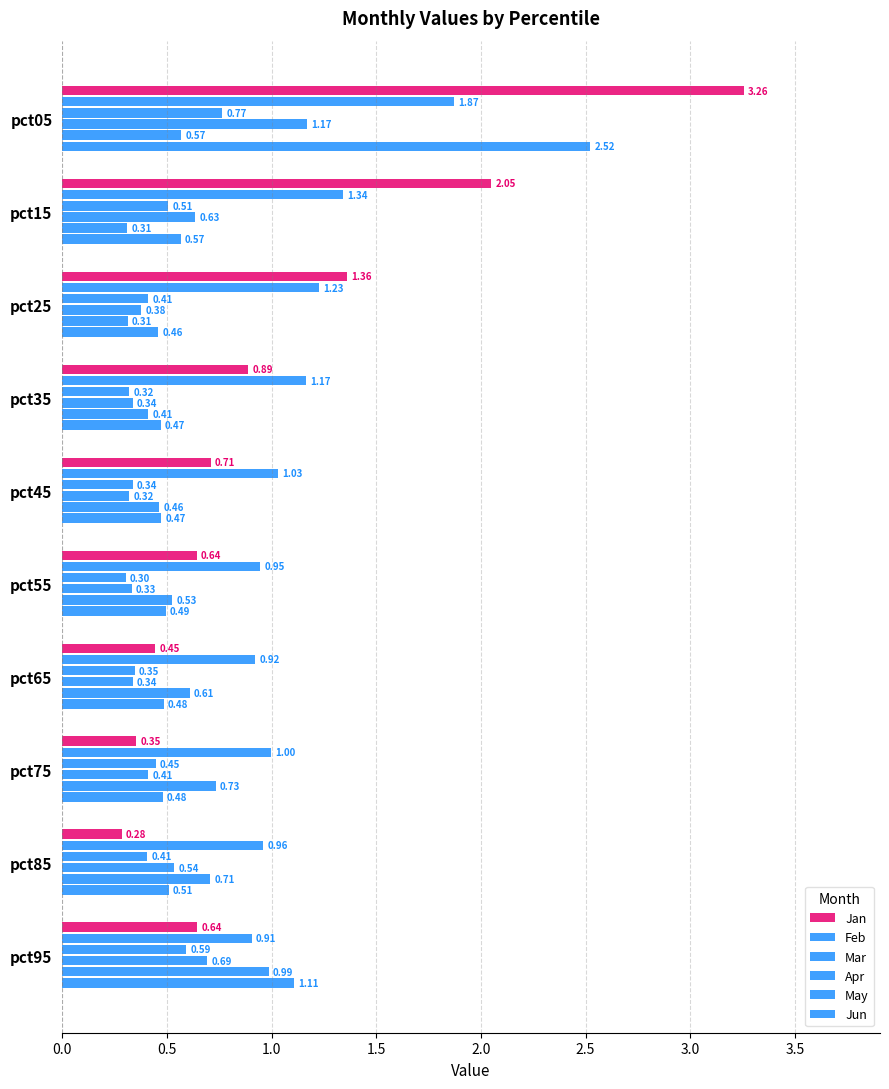

How many categories are shown in the chart?

10